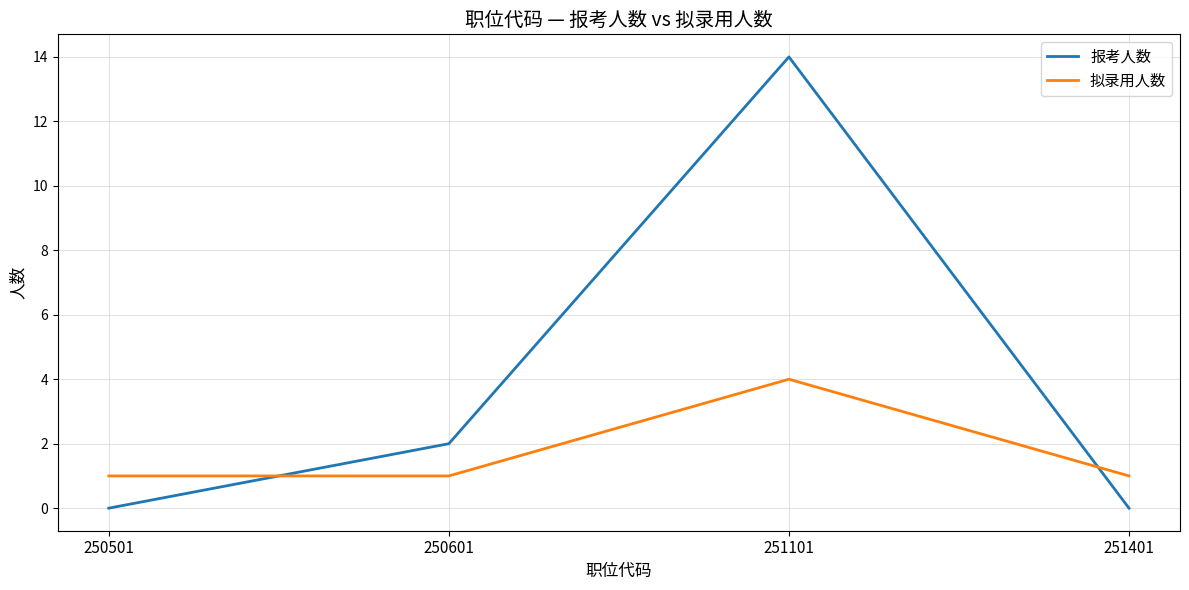

Which series has the largest range (max minus min)?

报考人数